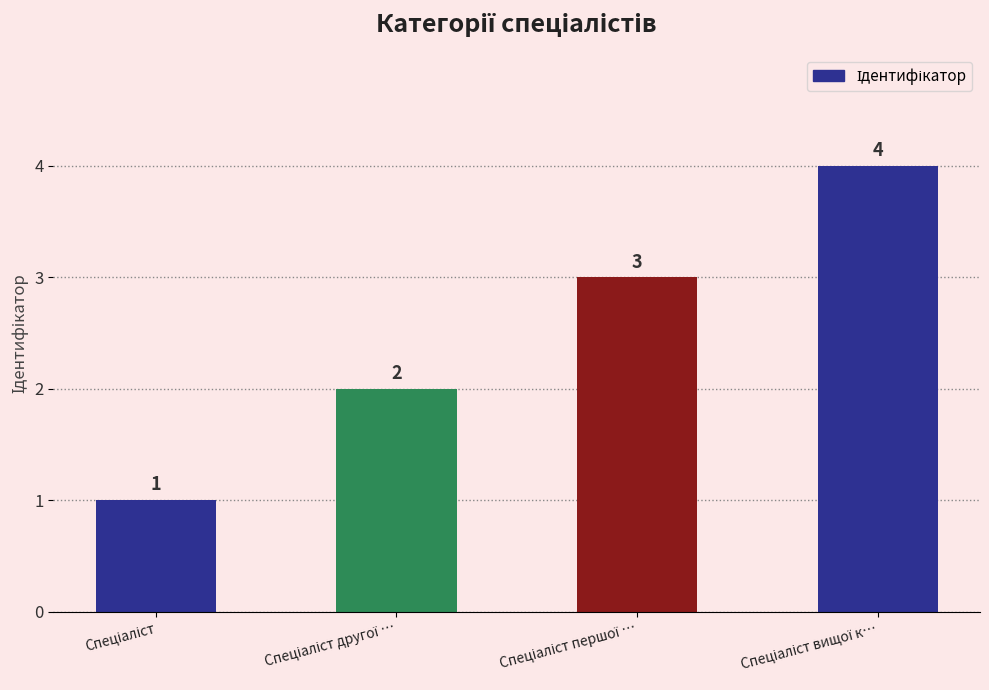

What is the minimum value shown in the chart?

1